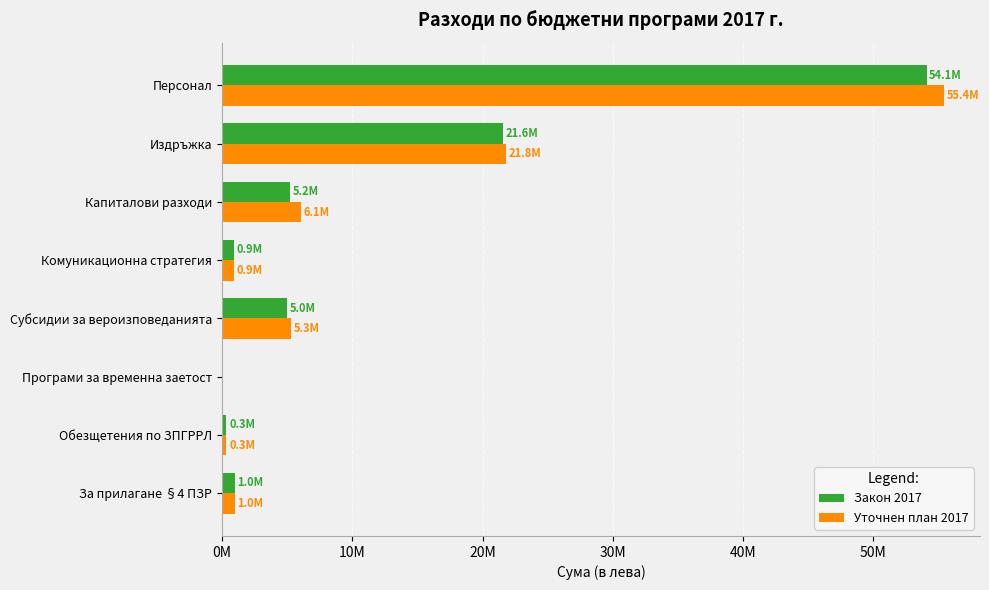

What is the maximum value for Уточнен план 2017?

55414010